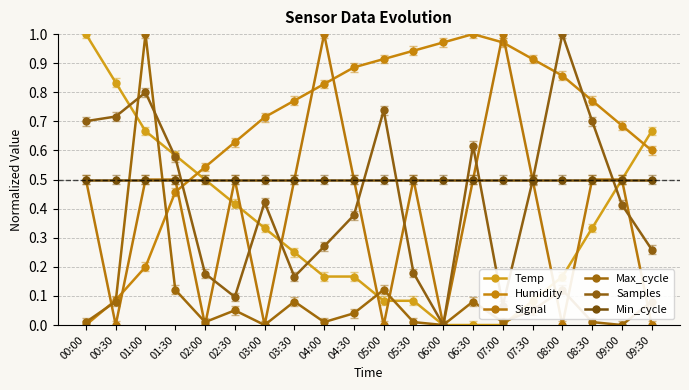

Rank the series by their maximum value, from highest to lowest.

Temp, Humidity, Signal, Max_cycle, Samples, Min_cycle